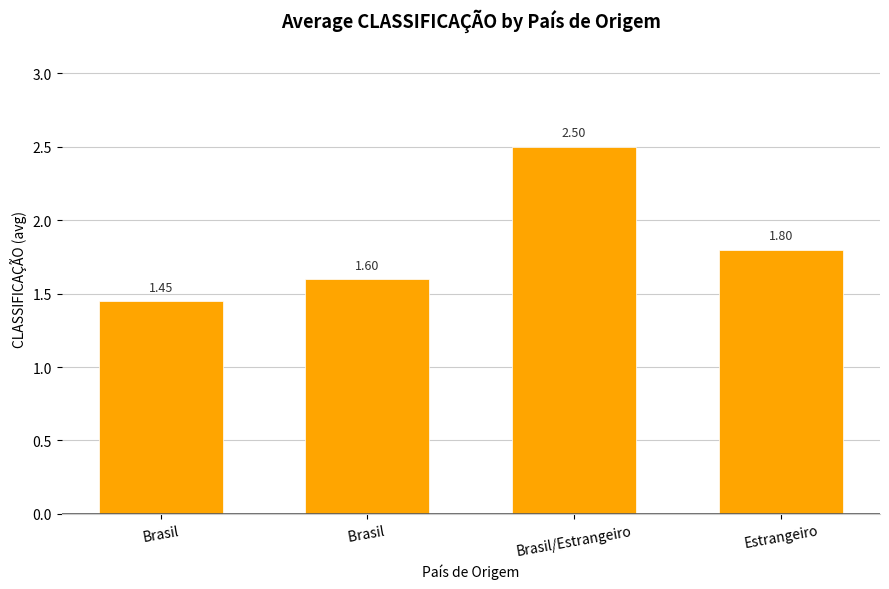

Which category has the highest value across all series?

Brasil/Estrangeiro